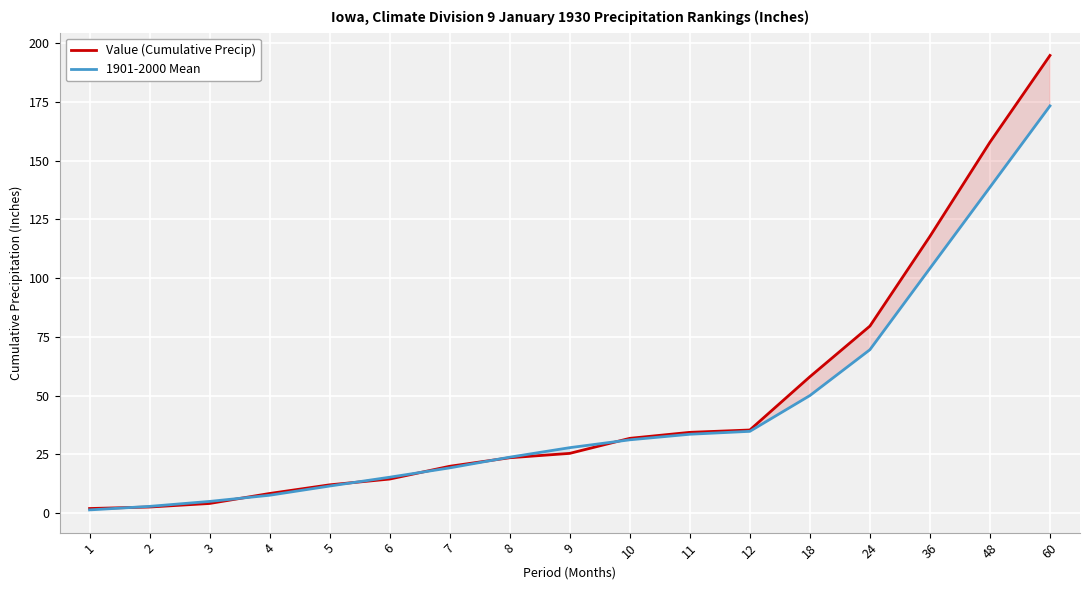

What is the value of the 1901-2000 Mean point at the 2nd from the left?

2.8